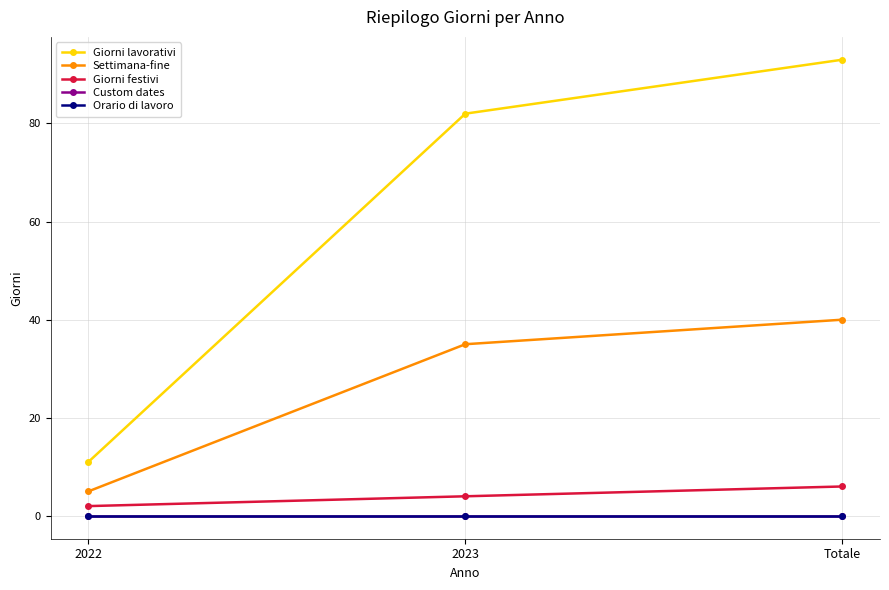

Which series has the largest total across all categories?

Giorni lavorativi